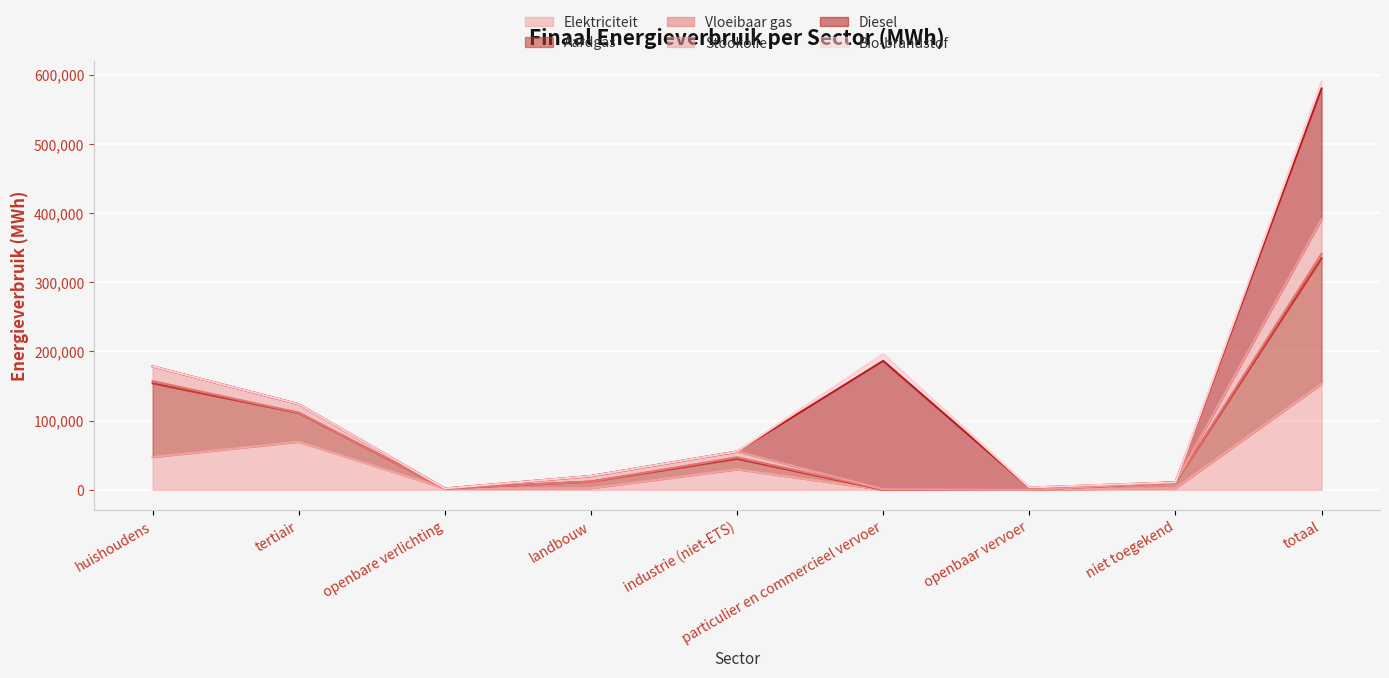

At how many categories does at least one series exceed 269509?

1